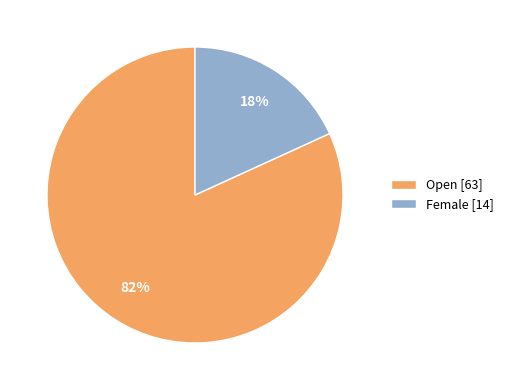

To the nearest percent, what is the combined percentage of Open [63] and Female [14]?

100%